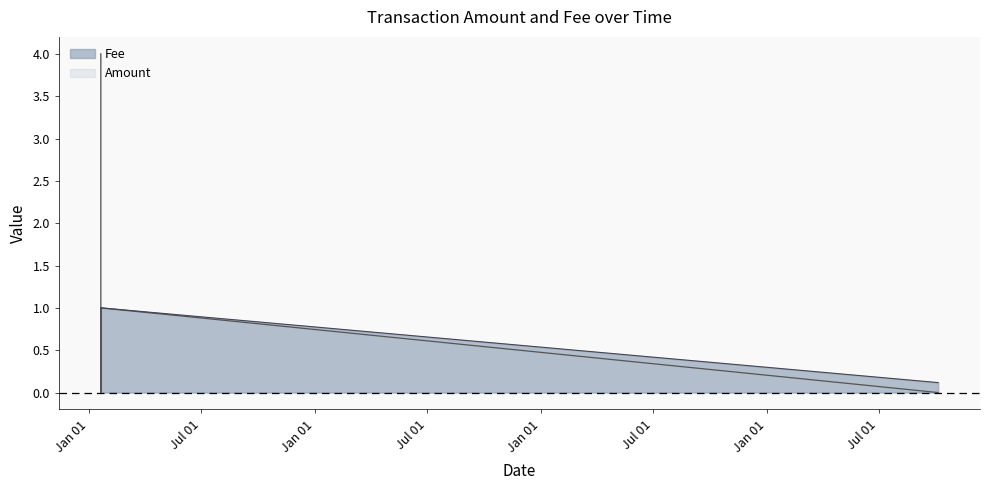

Rank the series by their maximum value, from lowest to highest.

Fee (line), Amount (line)